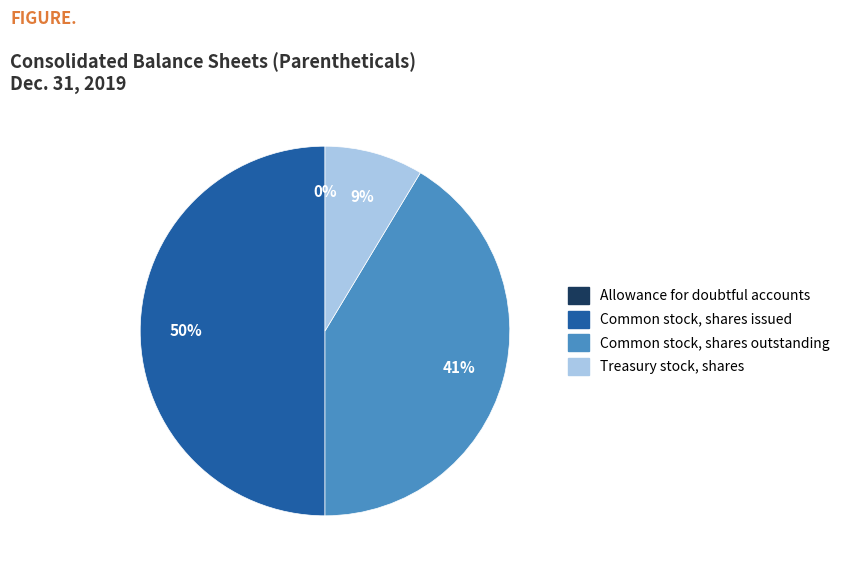

Combined, do Common stock, shares issued and Common stock, shares outstanding account for over 50%?

Yes